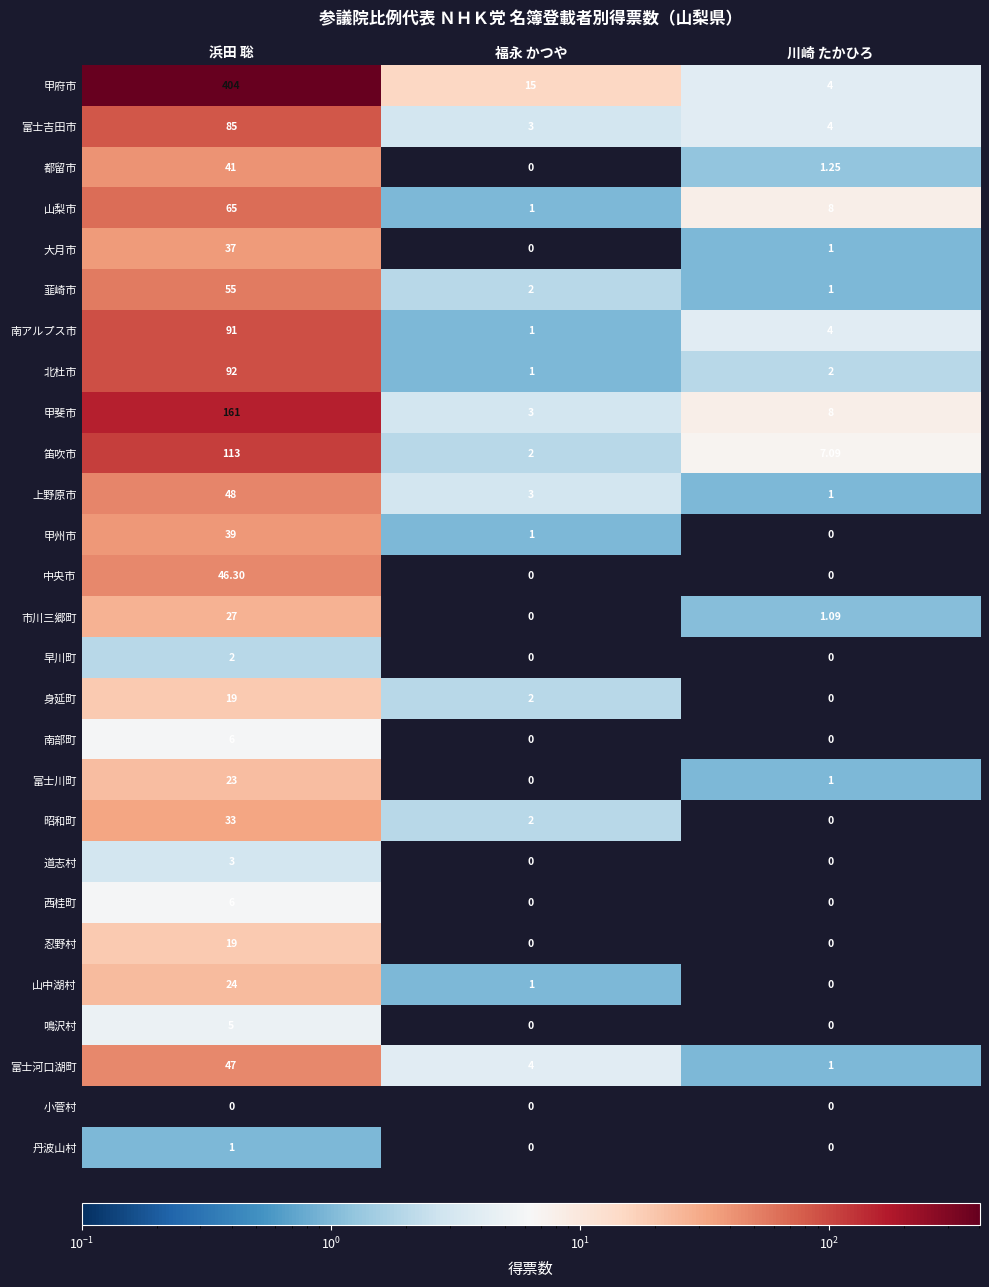

Rank the categories by 市川三郷町 value from lowest to highest.

福永 かつや, 川崎 たかひろ, 浜田 聡